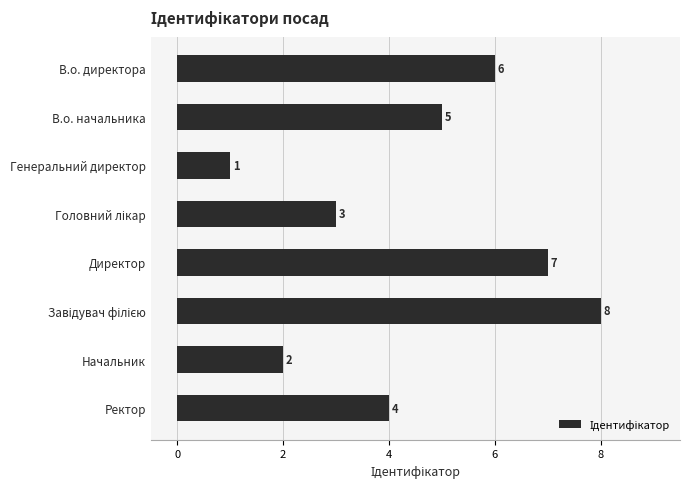

What is the difference between the maximum and minimum values?

7